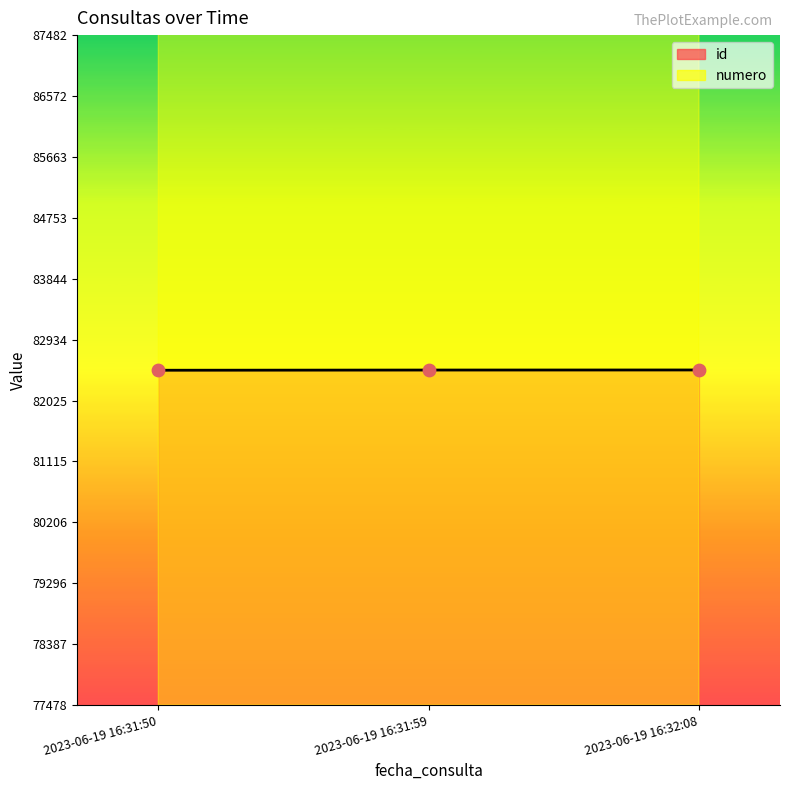

Which series has the largest Y range (max minus min)?

numero